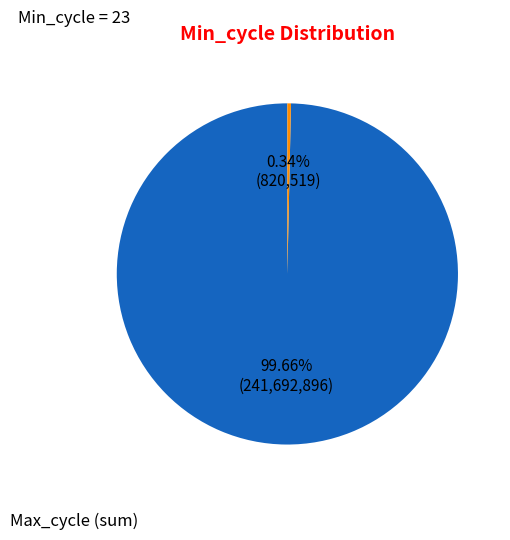

Is there a majority slice in this chart?

Yes